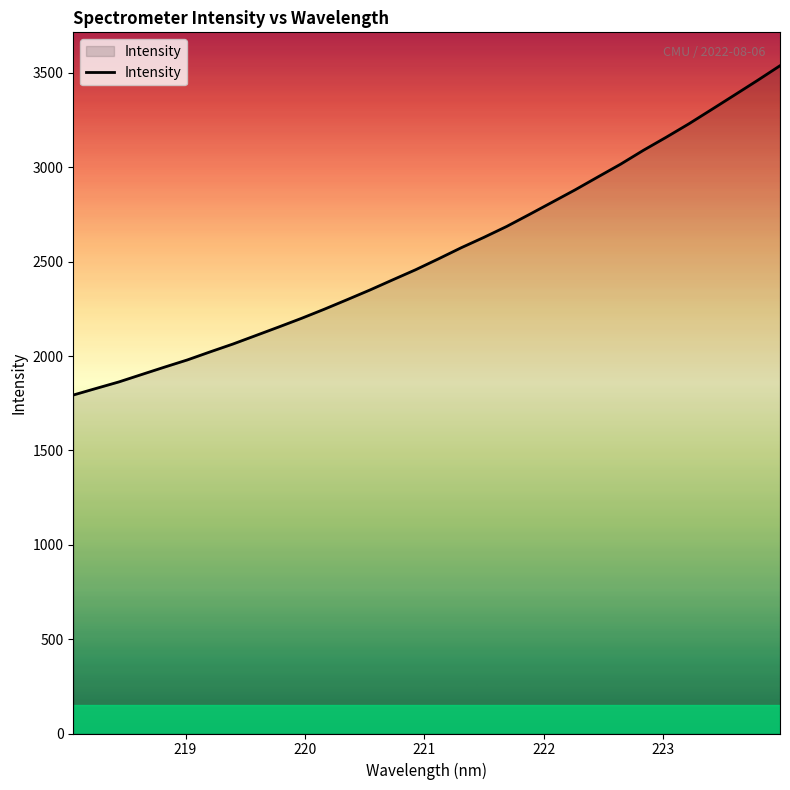

What is the sum of all values?

81592.6